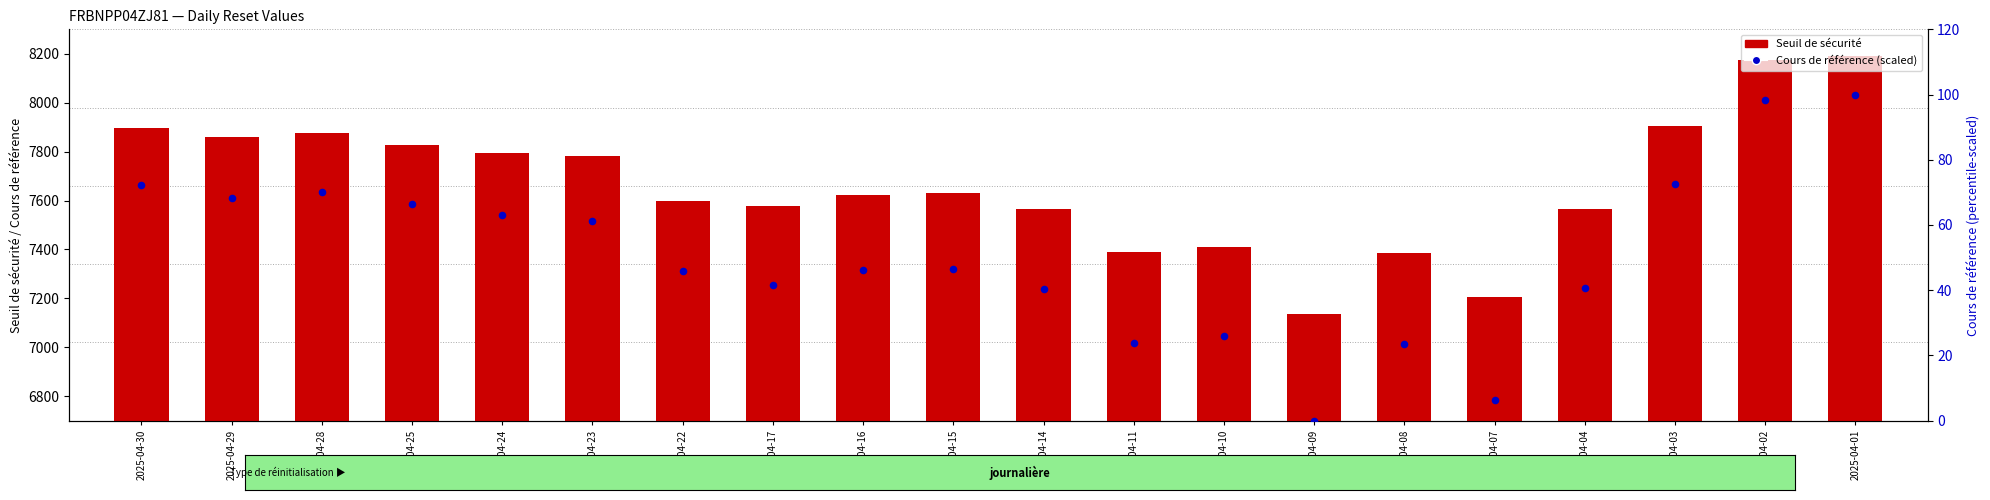

Which series reaches the minimum Y coordinate?

Cours de référence